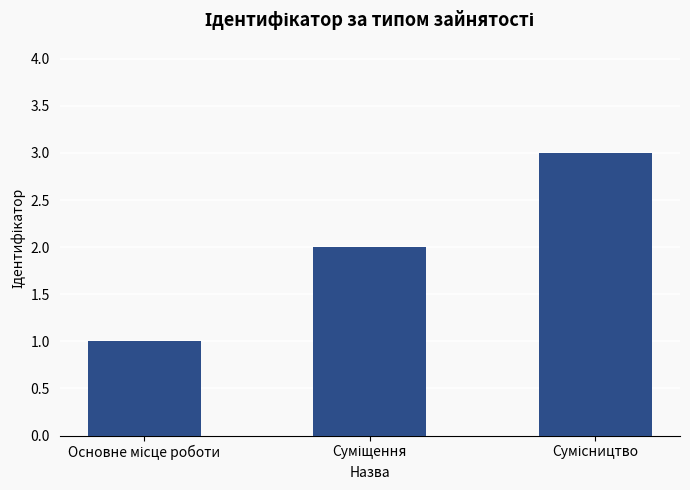

What is the greatest value displayed?

3